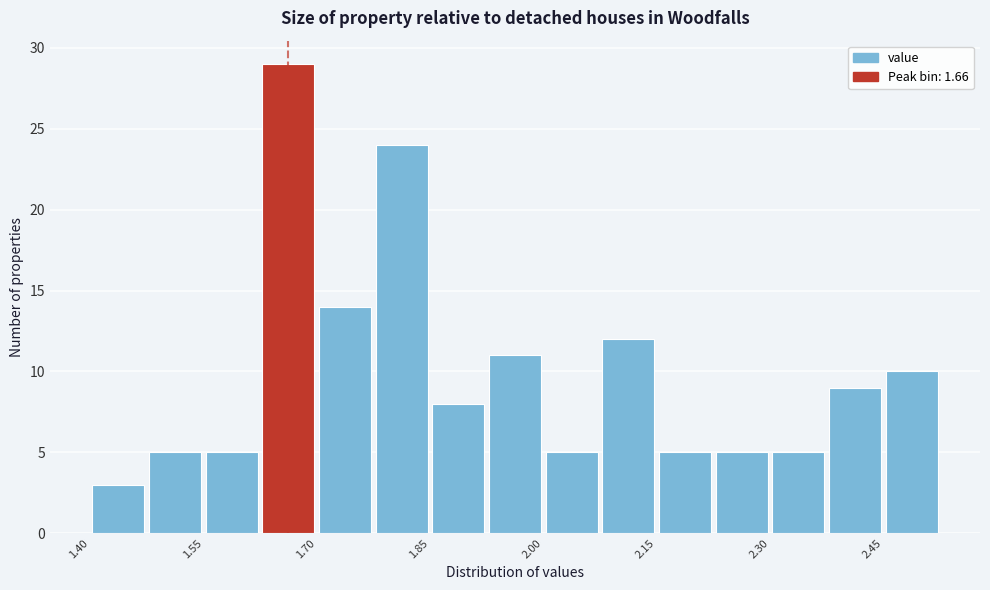

Around what value on the x-axis is the tallest bar? Give the approximate position of its centre, as read against the axis.

1.66